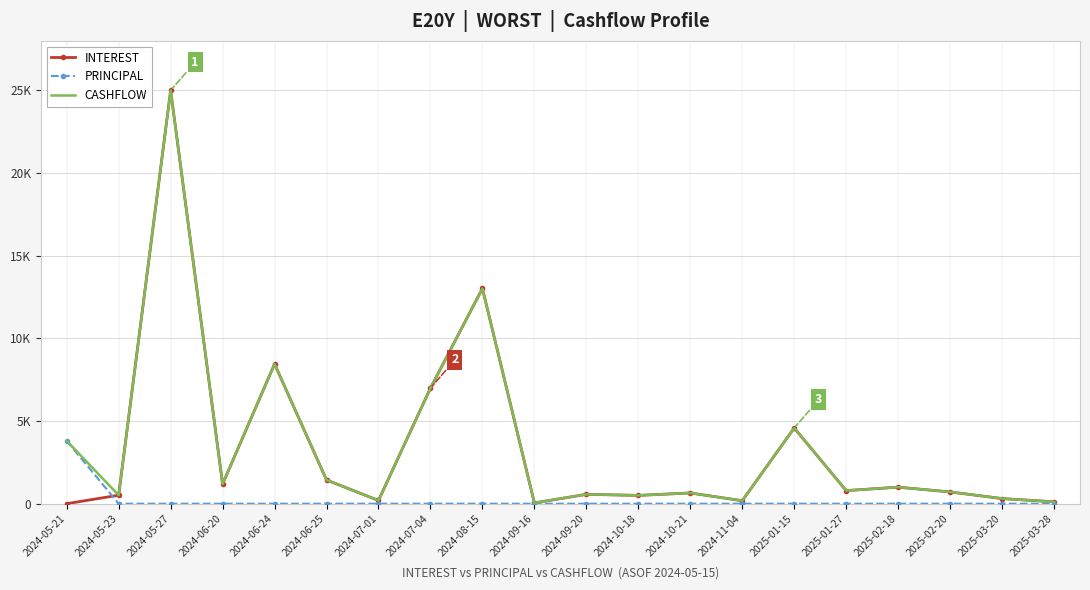

Is the value of PRINCIPAL at 2024-06-20 greater than the value of INTEREST at 2025-01-27?

No